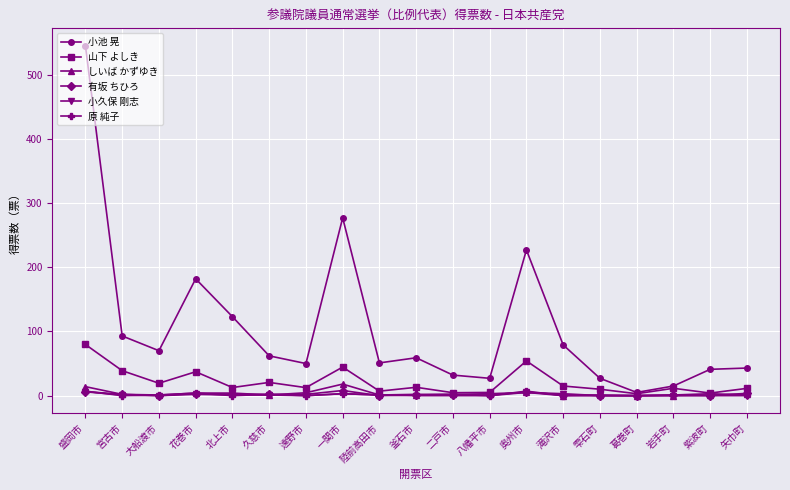

What is the difference between the maximum and minimum values in the 有坂 ちひろ series?

8.0